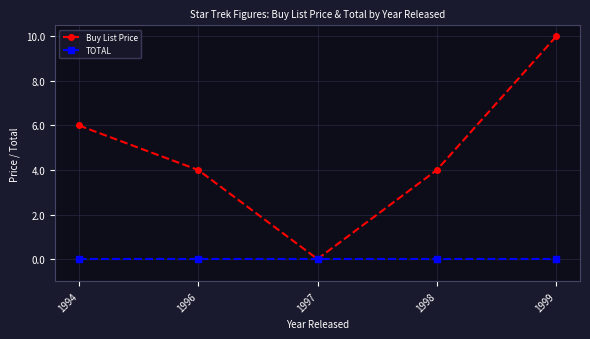

At which category does Buy List Price reach its first local valley?

1997